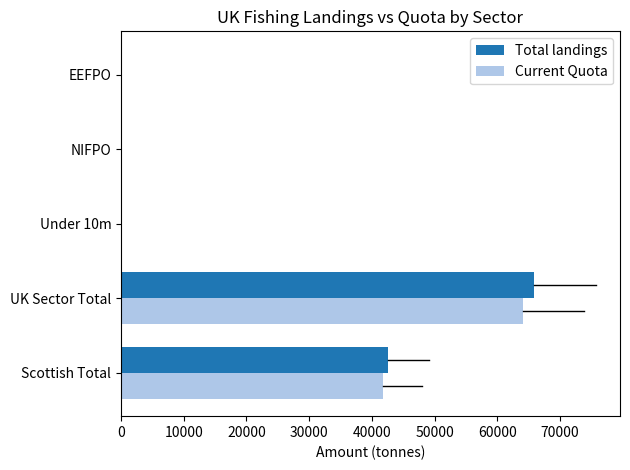

How many categories are shown in the chart?

5